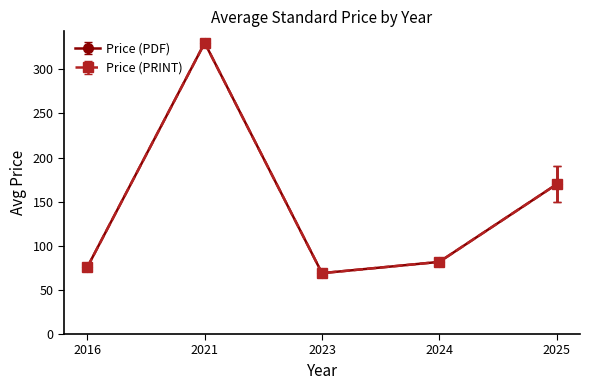

Is this an area chart (filled region under the line)?

No